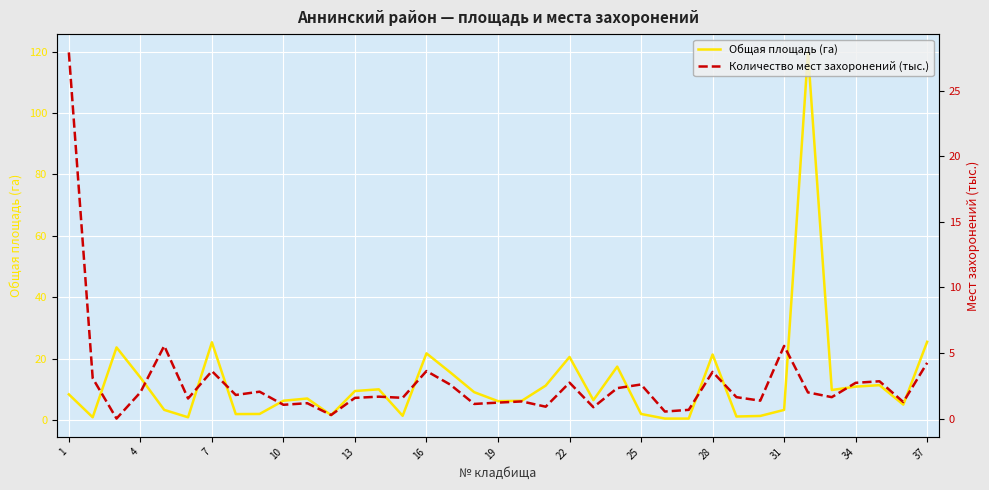

List the series in order of their overall mean, lowest first.

Количество мест захоронений (тыс.), Общая площадь (га)